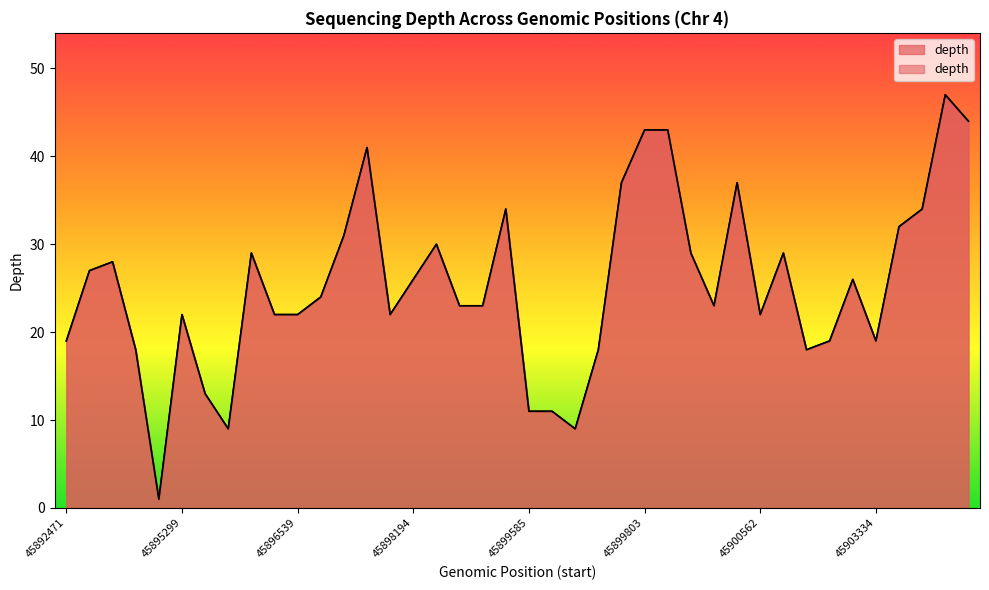

True or false: the data shows 30 at 45898596.

True